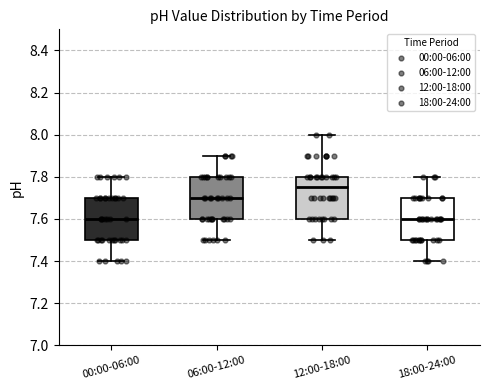

Reading left to right, read every box against the y-axis: the position of its median line, the range the box covers, and the ends of its whiskers. The values are not printed on the chart, so give them approximately, as read against the axis.

00:00-06:00: median 7.60, box 7.50 to 7.70, whiskers 7.40 to 7.80
06:00-12:00: median 7.70, box 7.60 to 7.80, whiskers 7.50 to 7.90
12:00-18:00: median 7.76, box 7.60 to 7.80, whiskers 7.50 to 8.00
18:00-24:00: median 7.60, box 7.50 to 7.70, whiskers 7.40 to 7.80